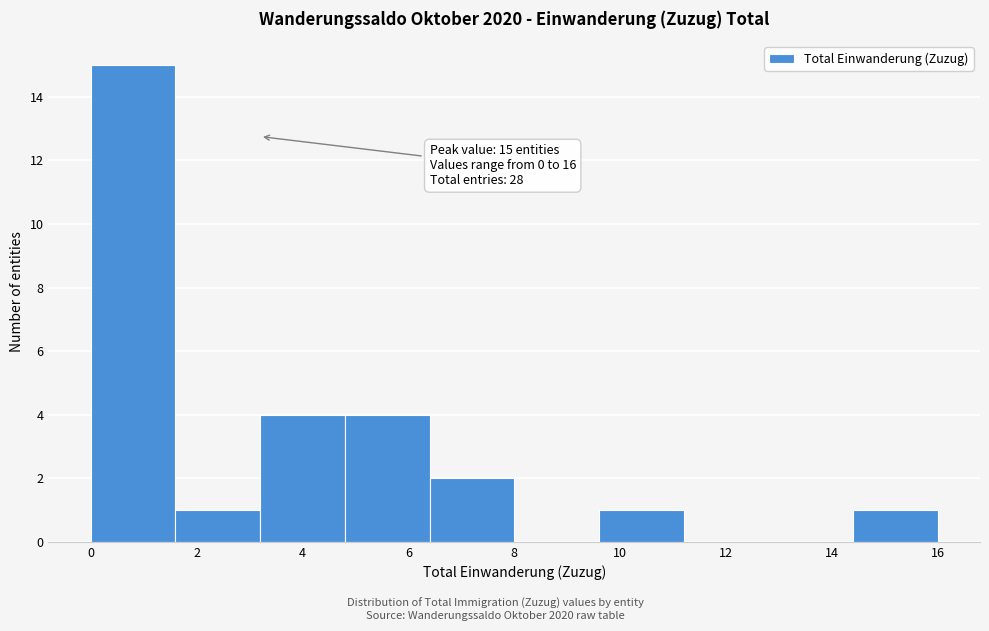

Which range on the x-axis has the tallest bar?

0.0 to 1.6